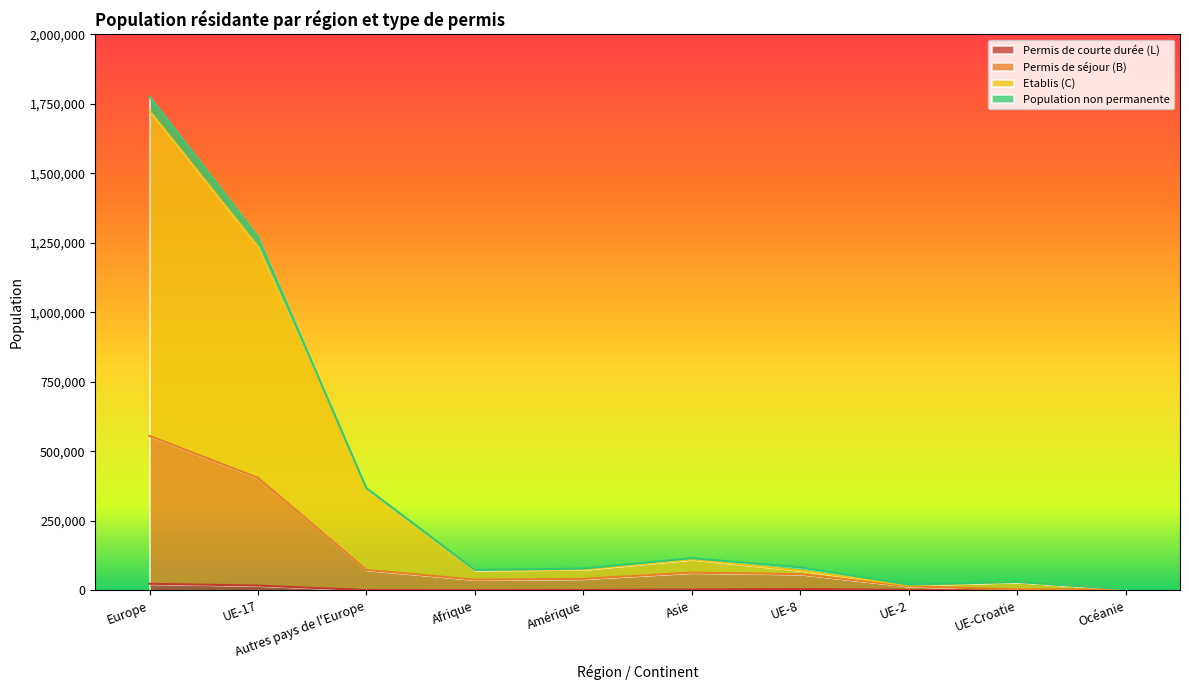

Which label corresponds to the largest value in the chart?

Europe